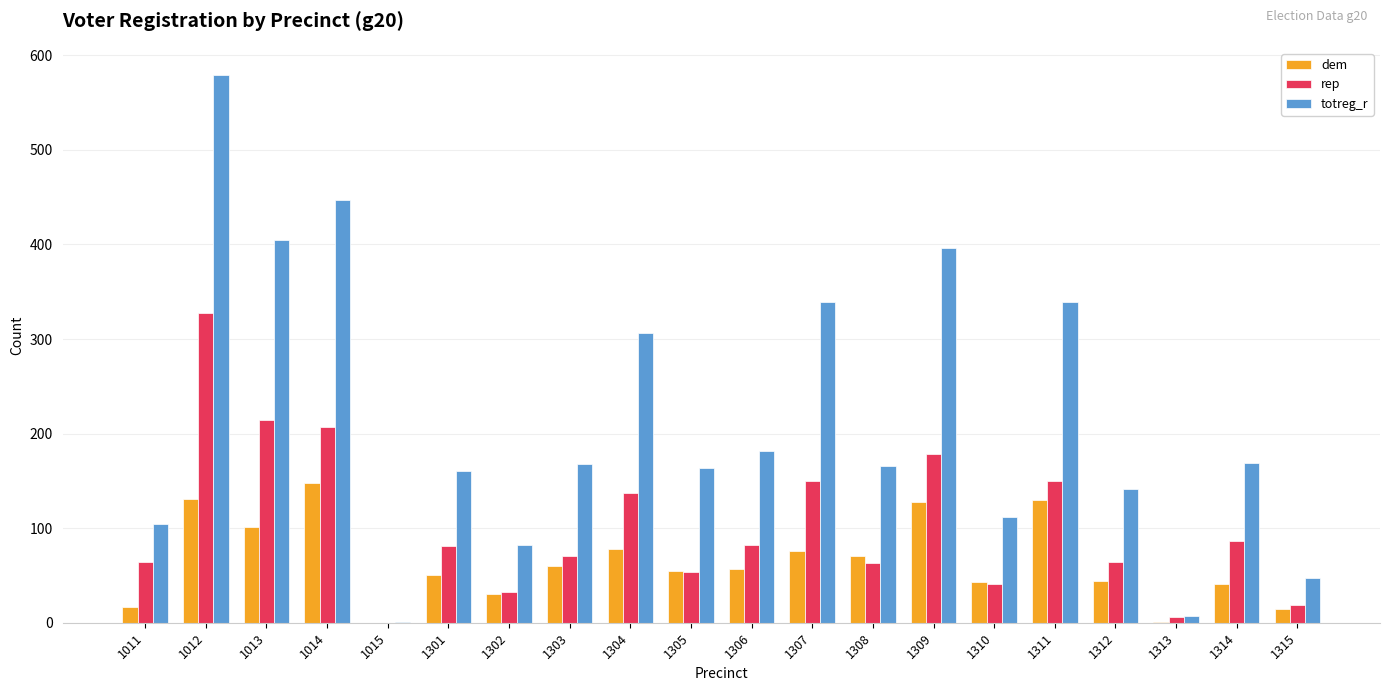

Which label corresponds to the largest value in the chart?

1012